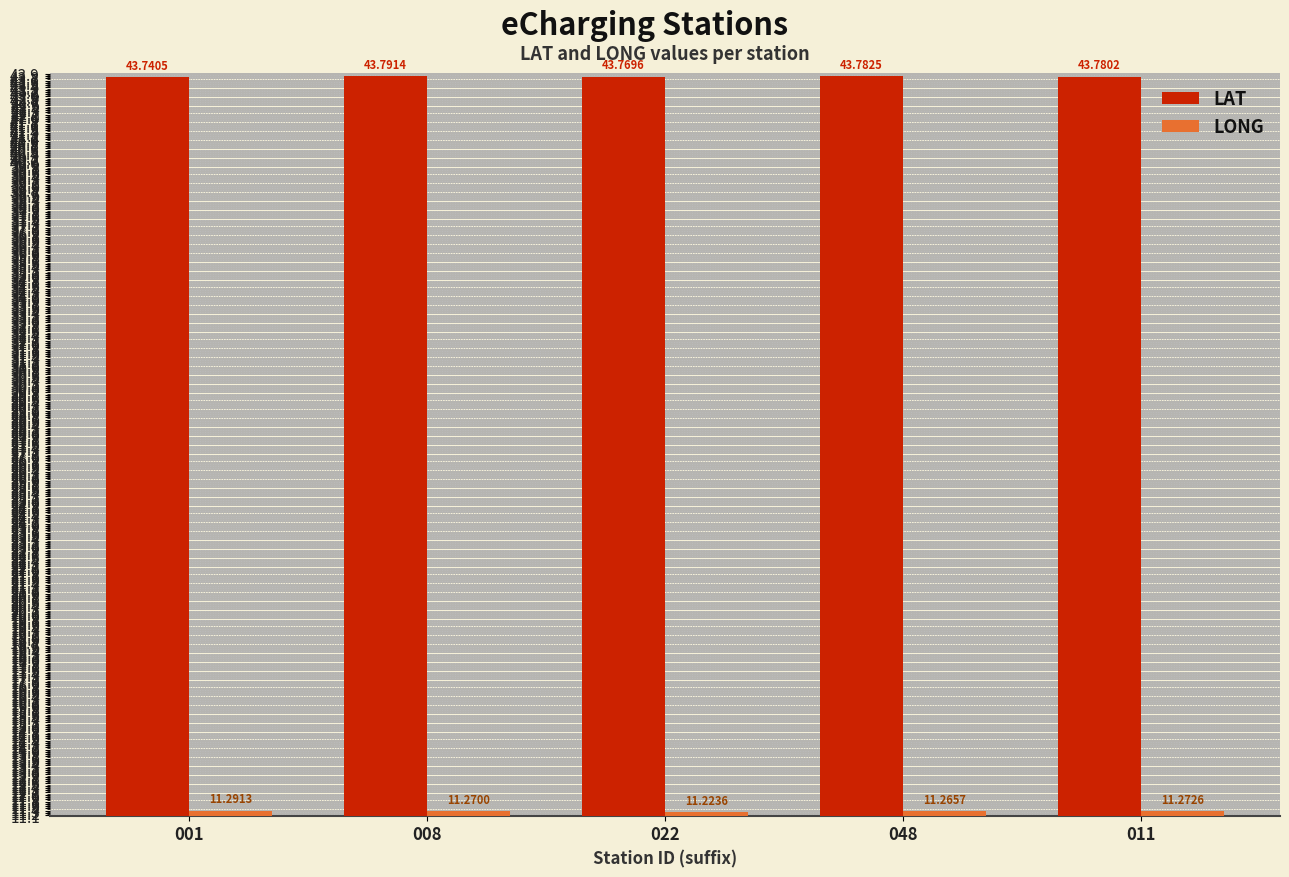

List the series in order of their peak value, highest first.

LAT, LONG